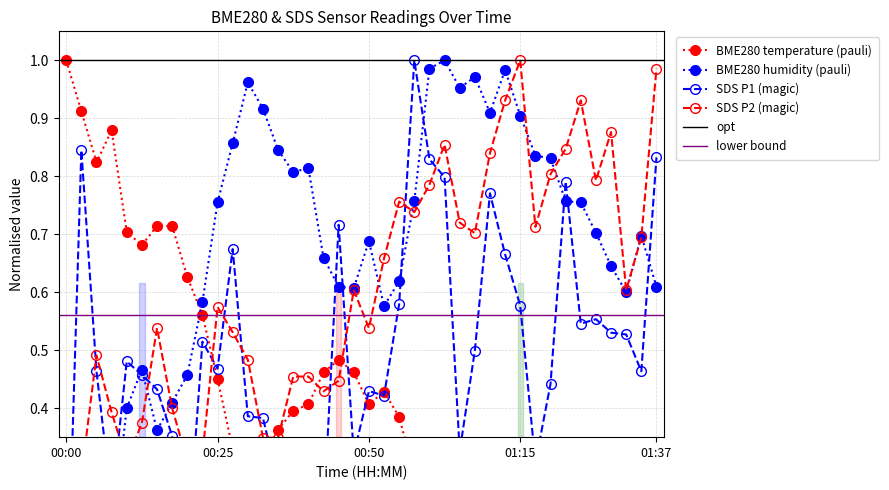

Is it true that SDS_P2 equals 0.5 at 00:19?

False